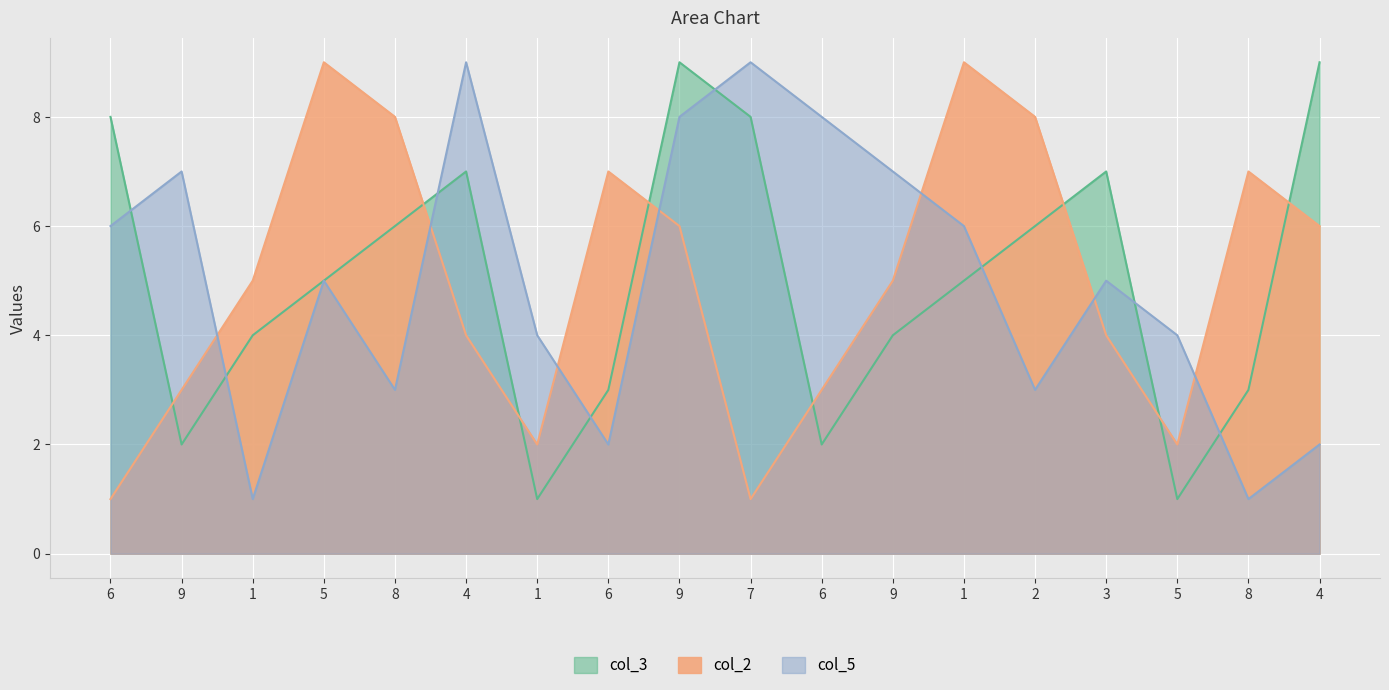

Count the col_2 values in the range 3 to 7.

10